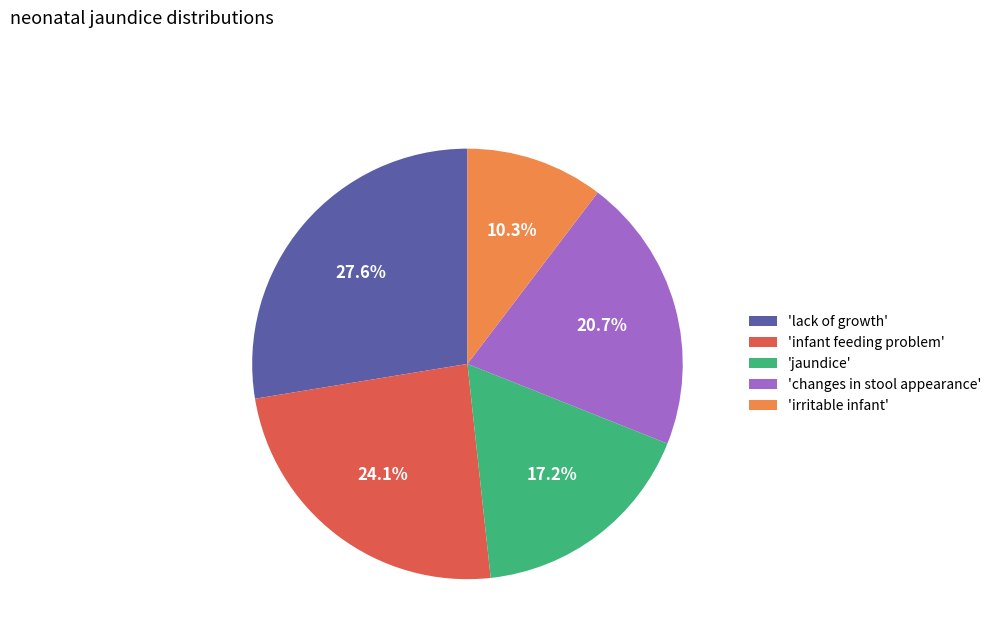

How much of the chart is everything except 'infant feeding problem'?

75.9%